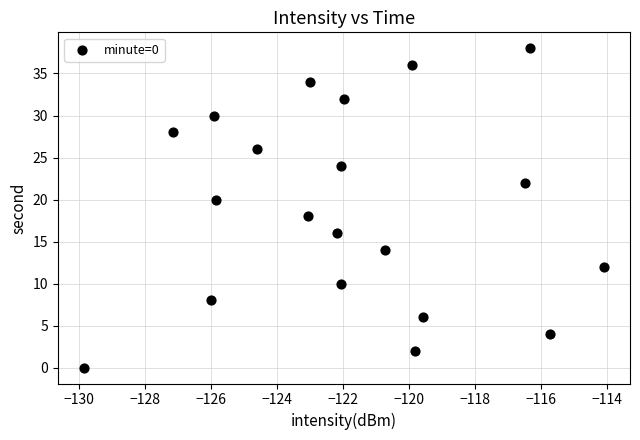

What is the range of Y values (max minus min)?

38